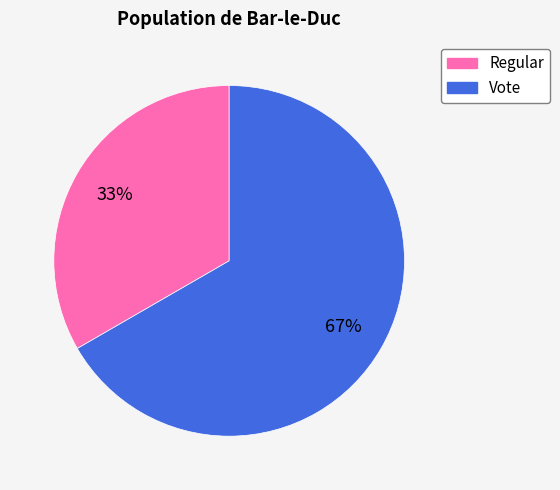

To the nearest percent, what is the combined percentage of Regular and Vote?

100%